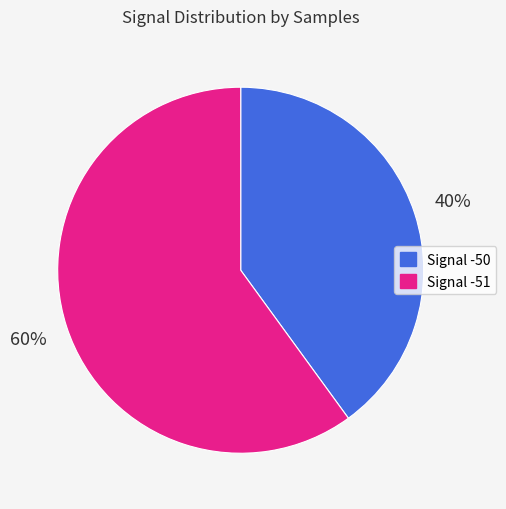

To the nearest percent, what portion does Signal -51 represent?

60%